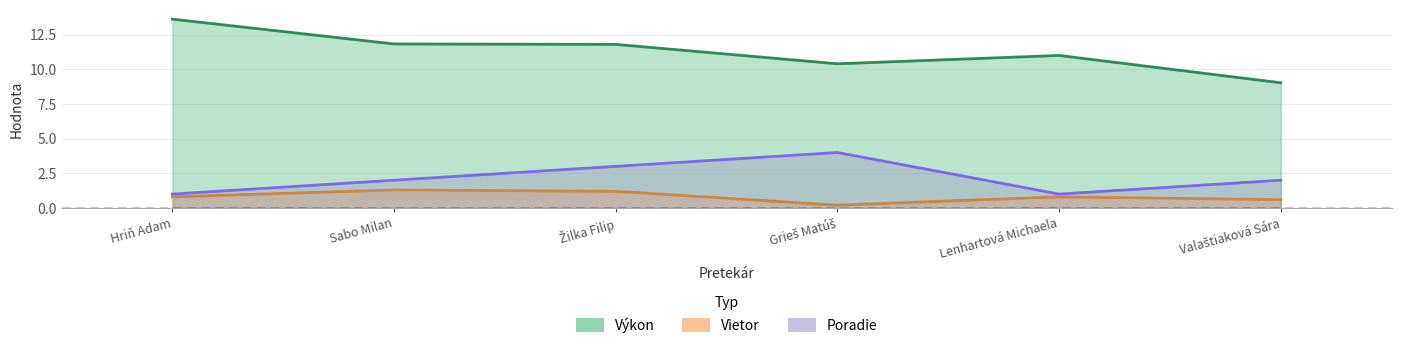

What is the spread (max minus min) of values at Hriň Adam?

12.8